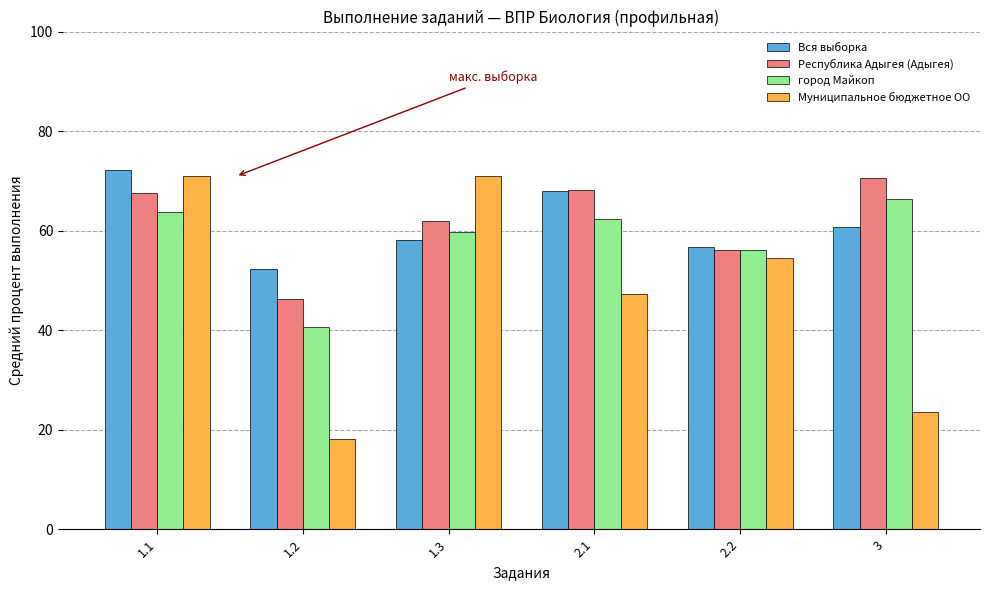

Which category has the lowest value in the Республика Адыгея (Адыгея) series?

1.2